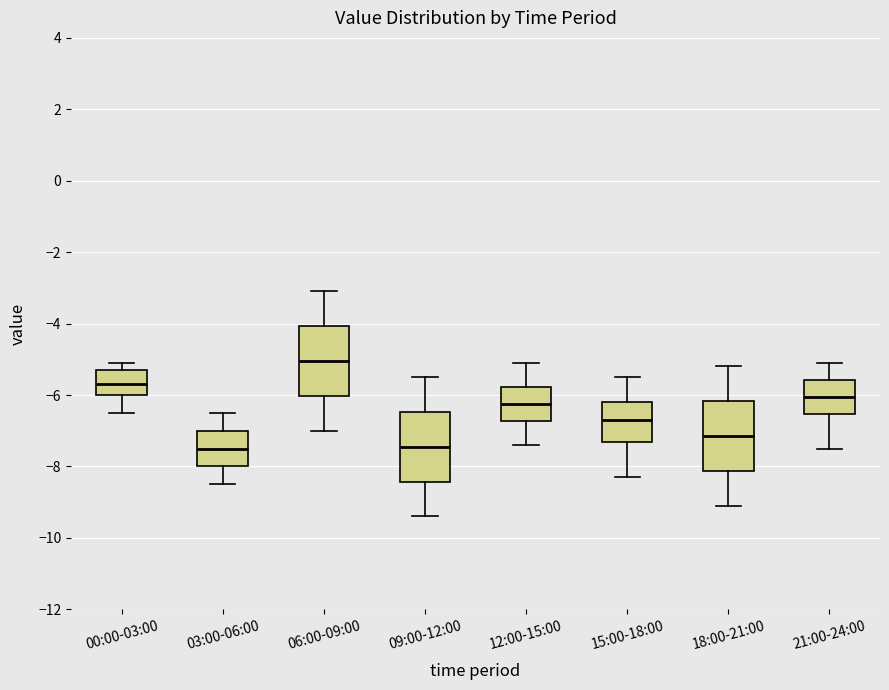

Which box has the highest median line?

06:00-09:00